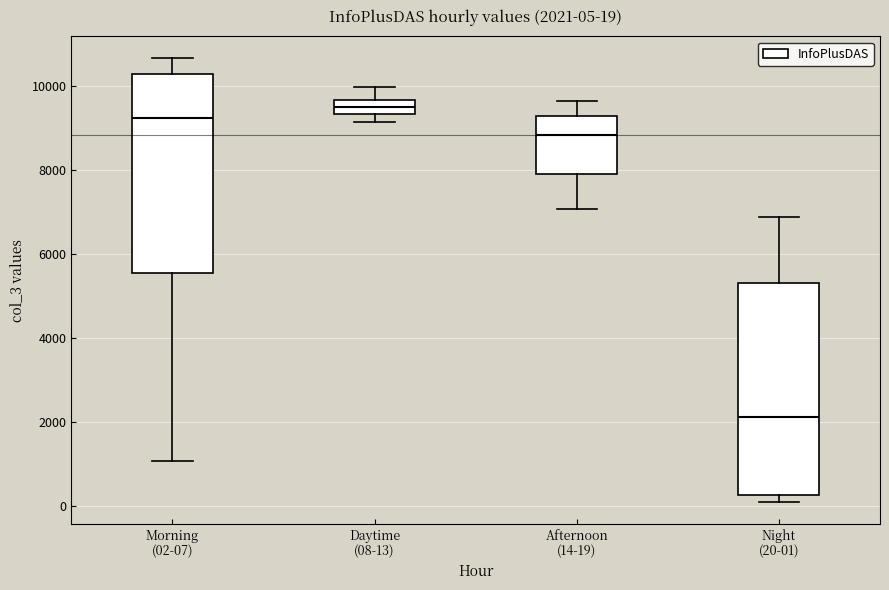

Which box's median line is the highest?

Daytime (08-13)